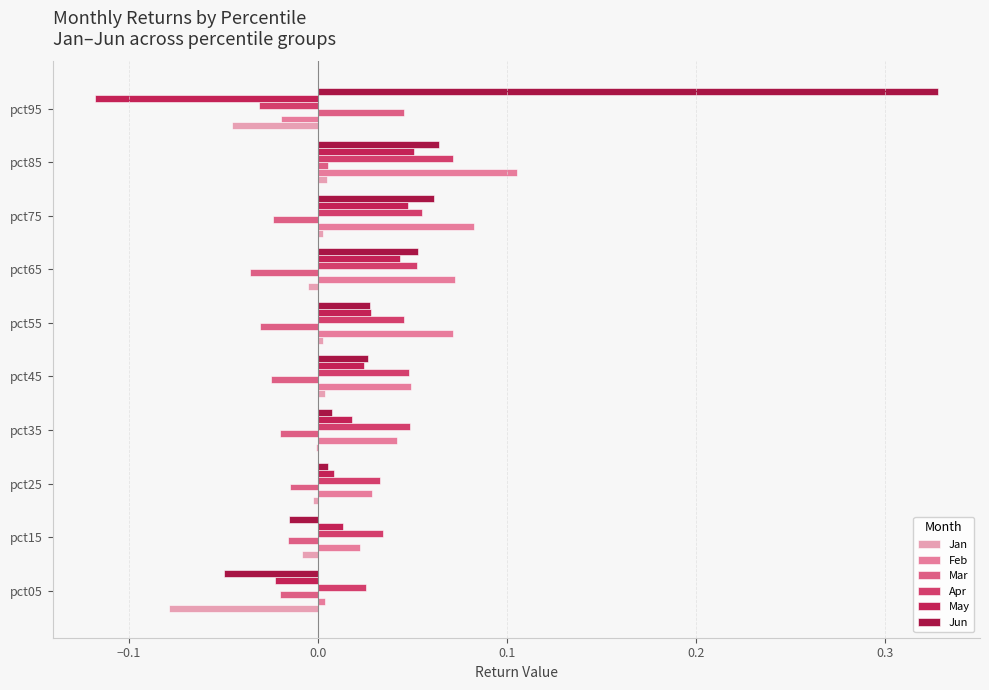

Which series has the largest total across all categories?

Jun